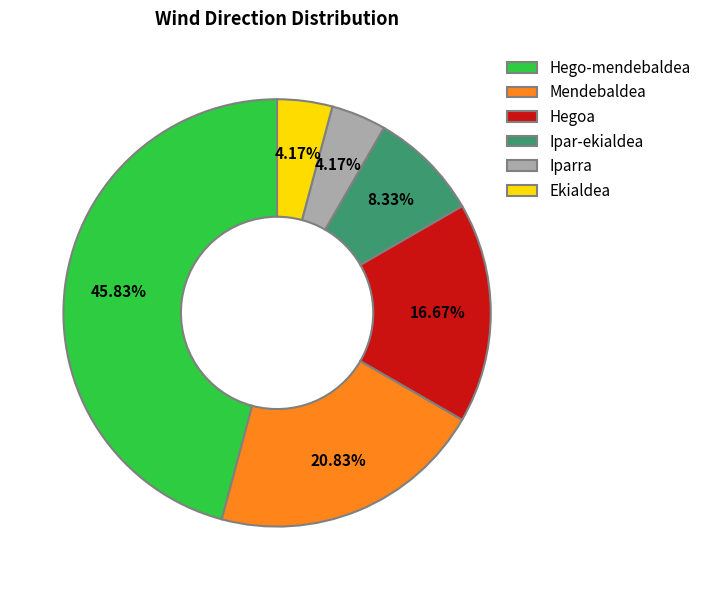

What percentage do Iparra and Hegoa together represent?

20.8%